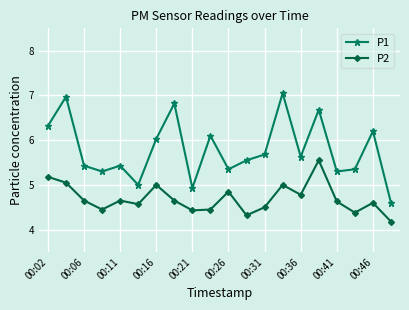

Which series has the widest spread of values?

P1